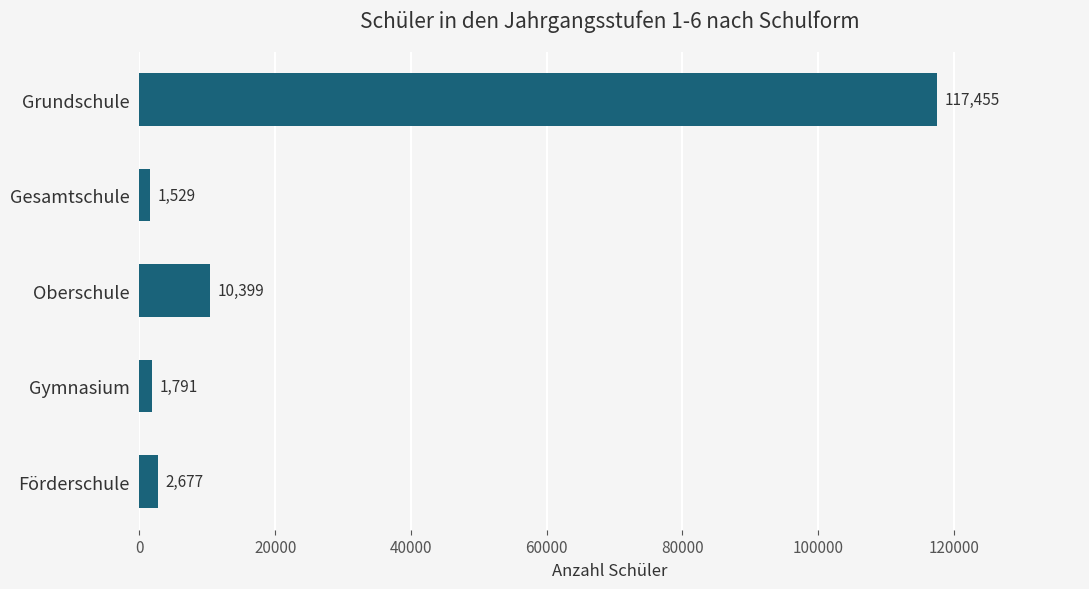

Is it true that the value at Grundschule is 117455?

True